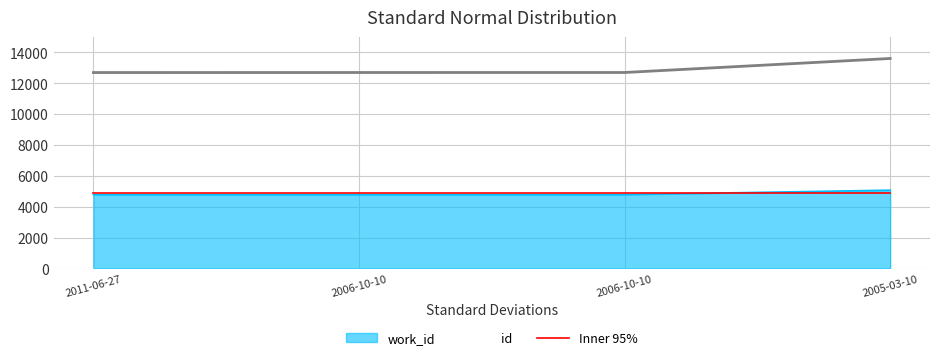

True or false: work_id has more than 1 interior local peaks.

False